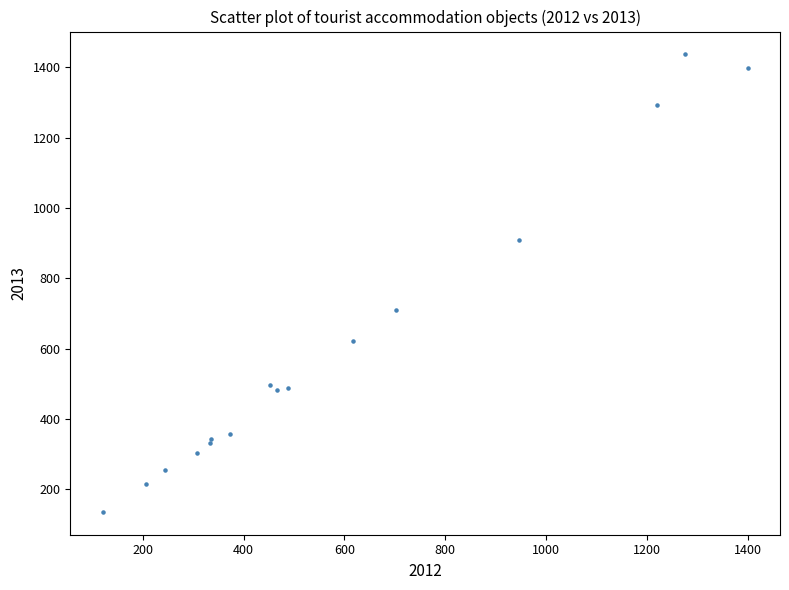

What Y value in the scatter plot is closest to 786?

710